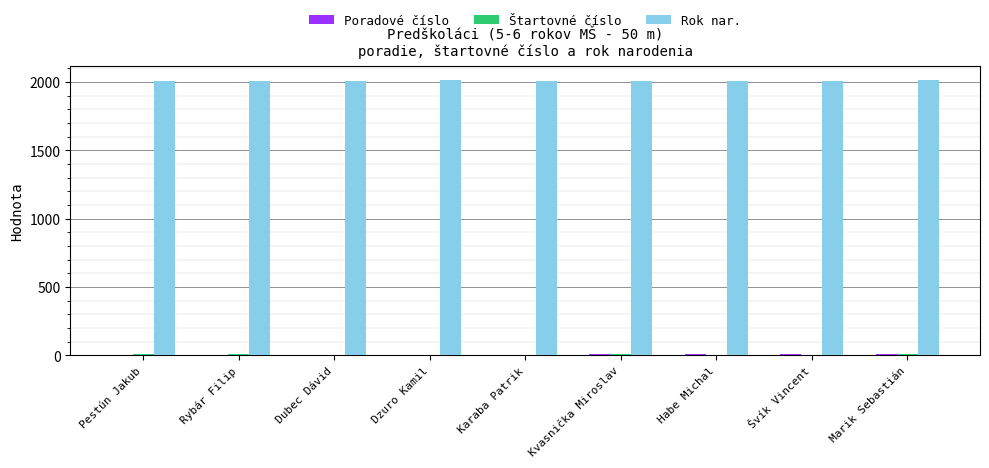

Are the bars horizontal?

No